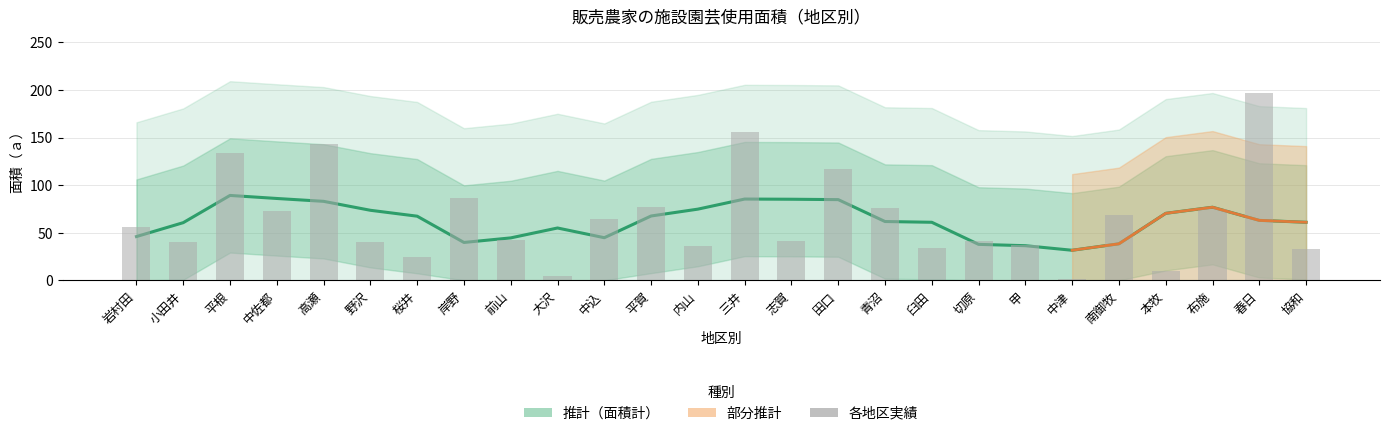

How many bars are there in total?

26